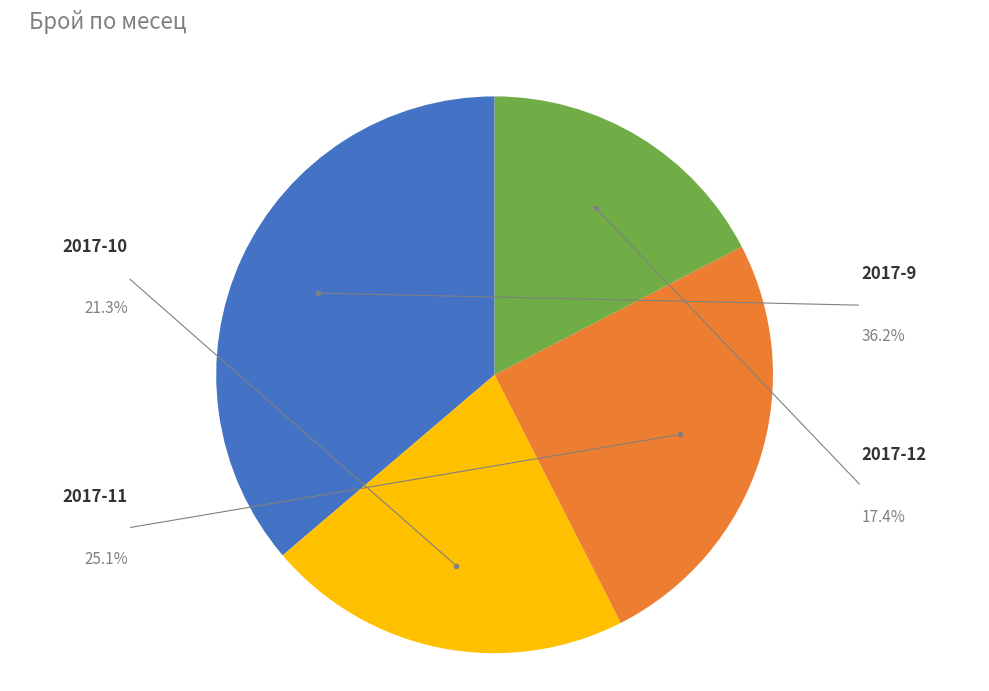

What percentage is the 2017-11 slice, to the nearest percent?

25%